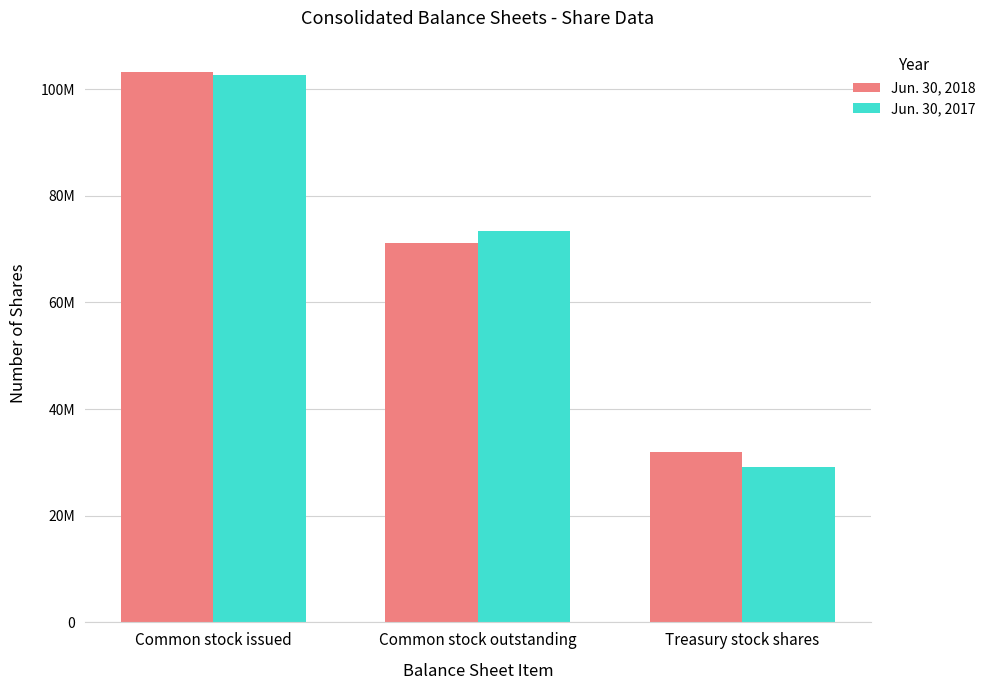

List the series in order of their peak value, highest first.

Jun. 30, 2018, Jun. 30, 2017